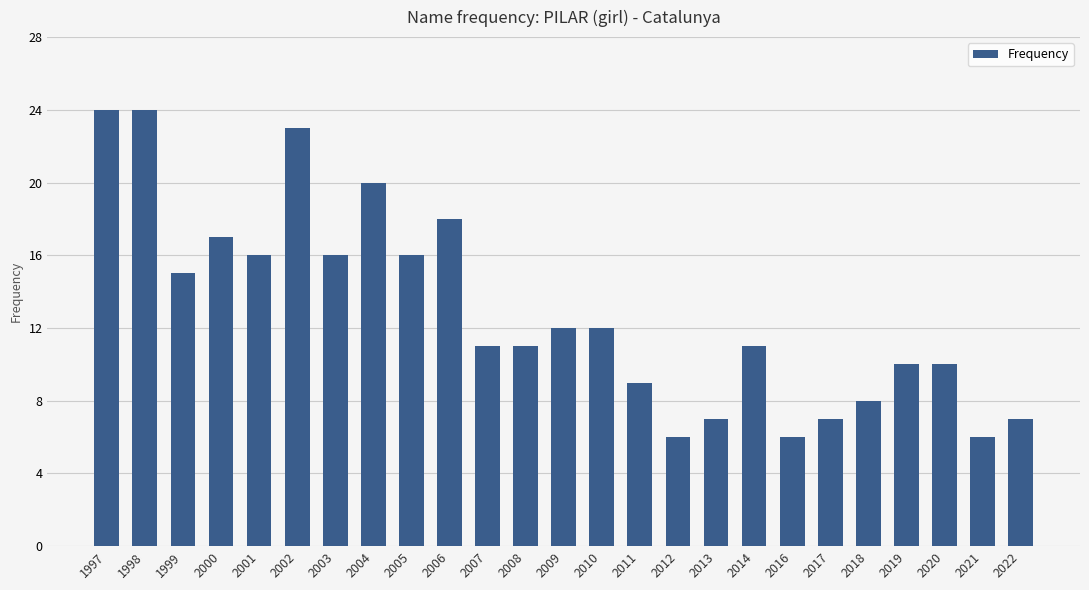

What is the approximate value at 2017, to the nearest 5?

5